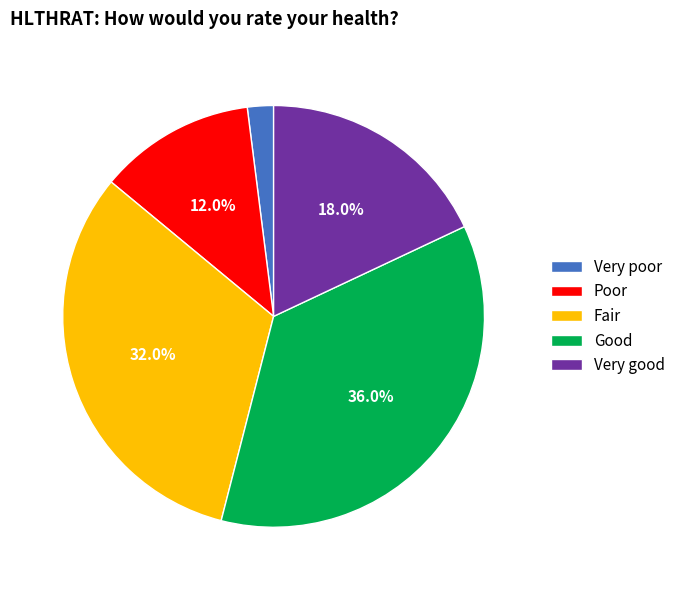

Rank the categories by value from highest to lowest.

Good, Fair, Very good, Poor, Very poor